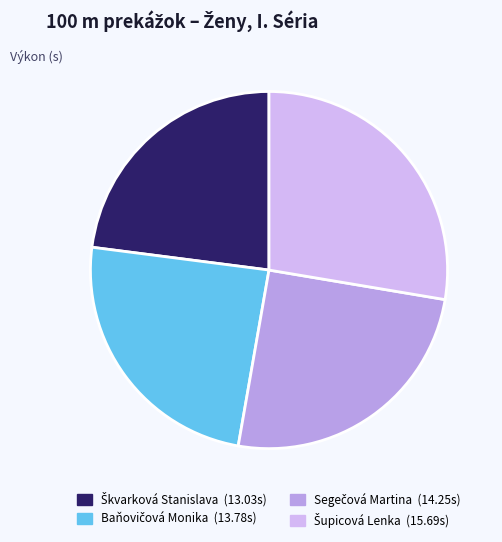

What is the ratio of the value at Škvarková Stanislava to the value at Šupicová Lenka?

0.8